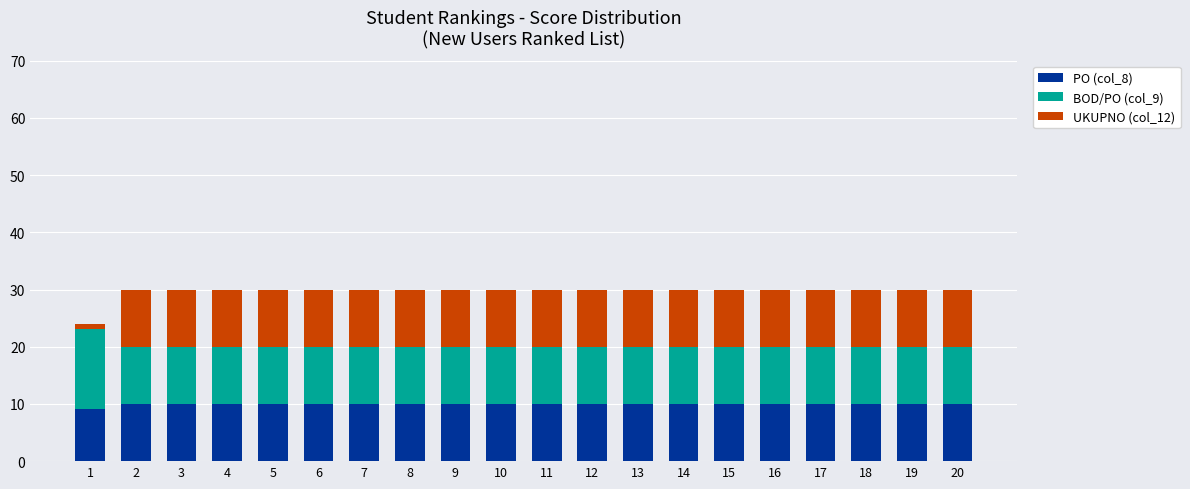

The value of UKUPNO (col_12) at 18 is -16.8. True or false?

False